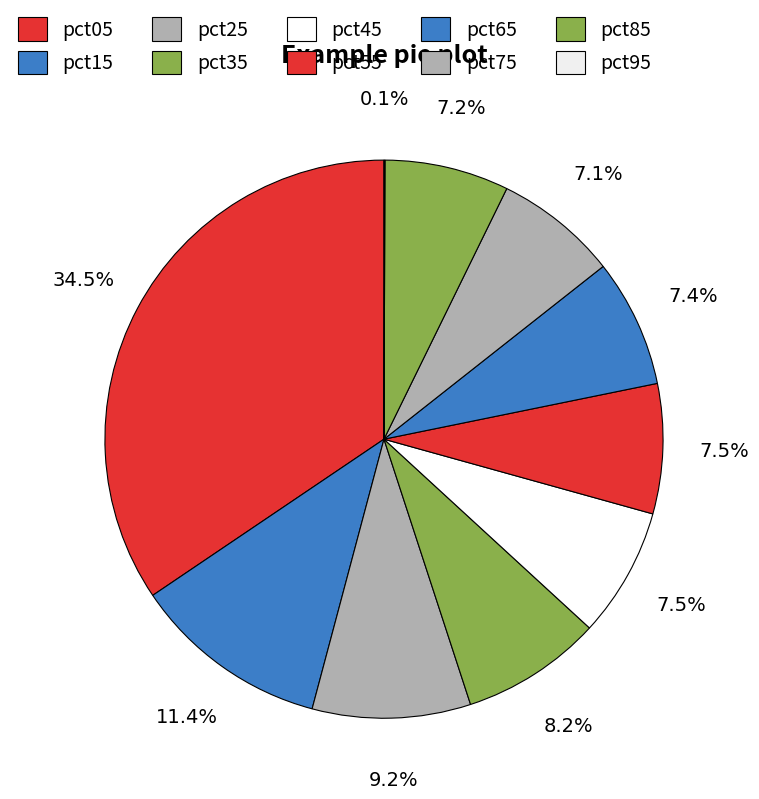

True or false: pct45 accounts for 1% of the total.

False